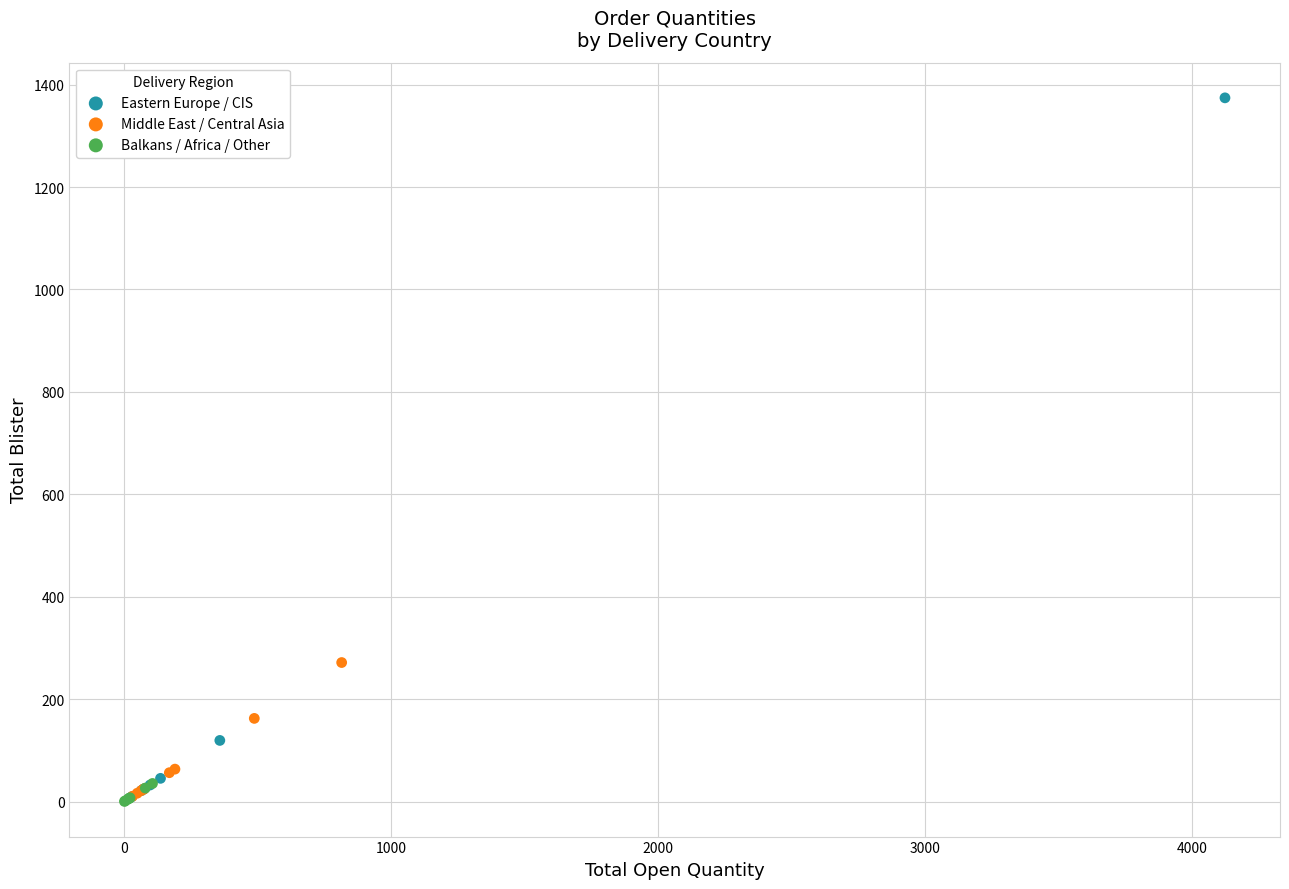

Which series has the widest spread of Y values?

Eastern Europe / CIS